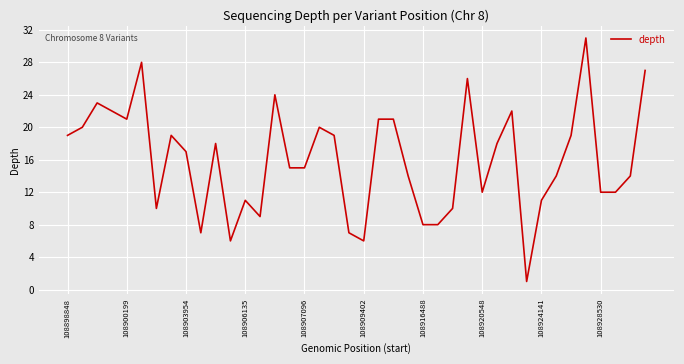

What is the difference between the maximum and minimum values?

30